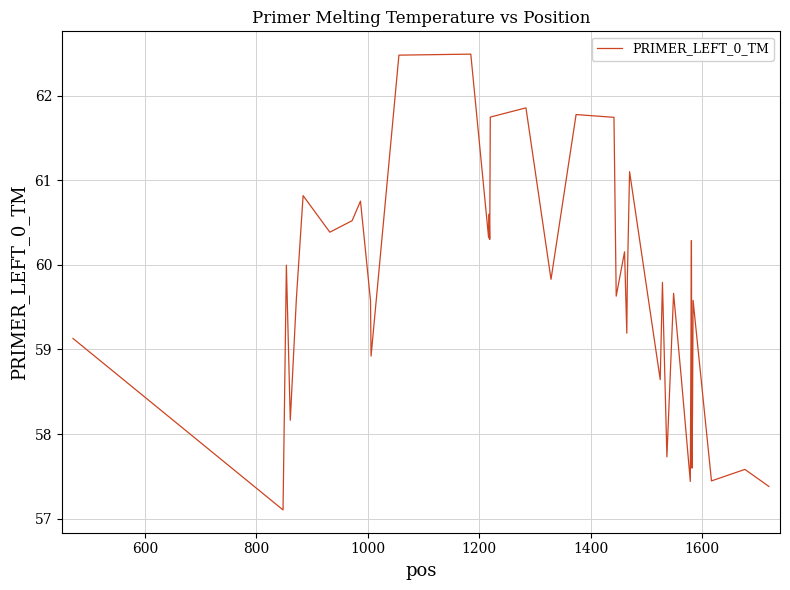

What is the smallest value displayed?

57.1